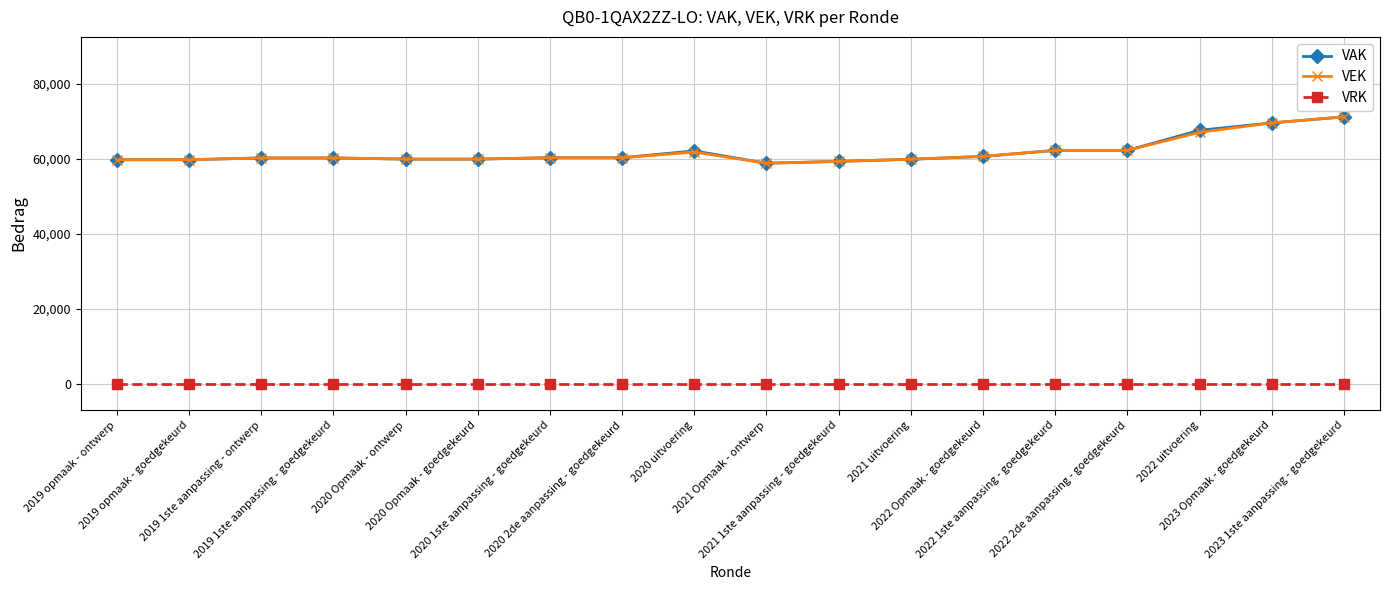

Which label corresponds to the largest value in the chart?

2023 1ste aanpassing - goedgekeurd